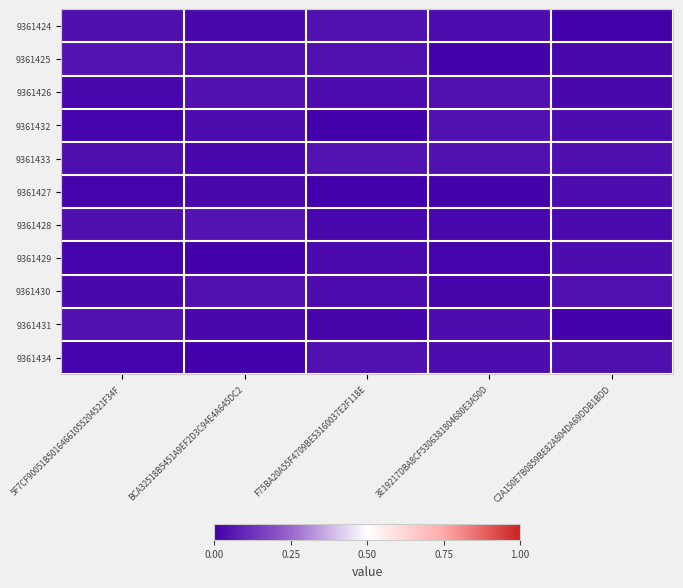

Reading left to right, list all the values displayed in this chart.

9361424: 5F7CF90051B50164661055204521F34F=0.0	BCA32518B5451A9EF2D3C94E4A645DC2=0.0	F75BA20A55F4709BE53160037E2F118E=0.0	3E19217DBA8CF5306381804680E3A50D=0.0	C2A150E7B0859BE82A804DA69DDB1BDD=0.0
9361425: 5F7CF90051B50164661055204521F34F=0.0	BCA32518B5451A9EF2D3C94E4A645DC2=0.0	F75BA20A55F4709BE53160037E2F118E=0.0	3E19217DBA8CF5306381804680E3A50D=0.0	C2A150E7B0859BE82A804DA69DDB1BDD=0.0
9361426: 5F7CF90051B50164661055204521F34F=0.0	BCA32518B5451A9EF2D3C94E4A645DC2=0.0	F75BA20A55F4709BE53160037E2F118E=0.0	3E19217DBA8CF5306381804680E3A50D=0.0	C2A150E7B0859BE82A804DA69DDB1BDD=0.0
9361432: 5F7CF90051B50164661055204521F34F=0.0	BCA32518B5451A9EF2D3C94E4A645DC2=0.0	F75BA20A55F4709BE53160037E2F118E=0.0	3E19217DBA8CF5306381804680E3A50D=0.0	C2A150E7B0859BE82A804DA69DDB1BDD=0.0
9361433: 5F7CF90051B50164661055204521F34F=0.0	BCA32518B5451A9EF2D3C94E4A645DC2=0.0	F75BA20A55F4709BE53160037E2F118E=0.0	3E19217DBA8CF5306381804680E3A50D=0.0	C2A150E7B0859BE82A804DA69DDB1BDD=0.0
9361427: 5F7CF90051B50164661055204521F34F=0.0	BCA32518B5451A9EF2D3C94E4A645DC2=0.0	F75BA20A55F4709BE53160037E2F118E=0.0	3E19217DBA8CF5306381804680E3A50D=0.0	C2A150E7B0859BE82A804DA69DDB1BDD=0.0
9361428: 5F7CF90051B50164661055204521F34F=0.0	BCA32518B5451A9EF2D3C94E4A645DC2=0.0	F75BA20A55F4709BE53160037E2F118E=0.0	3E19217DBA8CF5306381804680E3A50D=0.0	C2A150E7B0859BE82A804DA69DDB1BDD=0.0
9361429: 5F7CF90051B50164661055204521F34F=0.0	BCA32518B5451A9EF2D3C94E4A645DC2=0.0	F75BA20A55F4709BE53160037E2F118E=0.0	3E19217DBA8CF5306381804680E3A50D=0.0	C2A150E7B0859BE82A804DA69DDB1BDD=0.0
9361430: 5F7CF90051B50164661055204521F34F=0.0	BCA32518B5451A9EF2D3C94E4A645DC2=0.0	F75BA20A55F4709BE53160037E2F118E=0.0	3E19217DBA8CF5306381804680E3A50D=0.0	C2A150E7B0859BE82A804DA69DDB1BDD=0.0
9361431: 5F7CF90051B50164661055204521F34F=0.0	BCA32518B5451A9EF2D3C94E4A645DC2=0.0	F75BA20A55F4709BE53160037E2F118E=0.0	3E19217DBA8CF5306381804680E3A50D=0.0	C2A150E7B0859BE82A804DA69DDB1BDD=0.0
9361434: 5F7CF90051B50164661055204521F34F=0.0	BCA32518B5451A9EF2D3C94E4A645DC2=0.0	F75BA20A55F4709BE53160037E2F118E=0.0	3E19217DBA8CF5306381804680E3A50D=0.0	C2A150E7B0859BE82A804DA69DDB1BDD=0.0